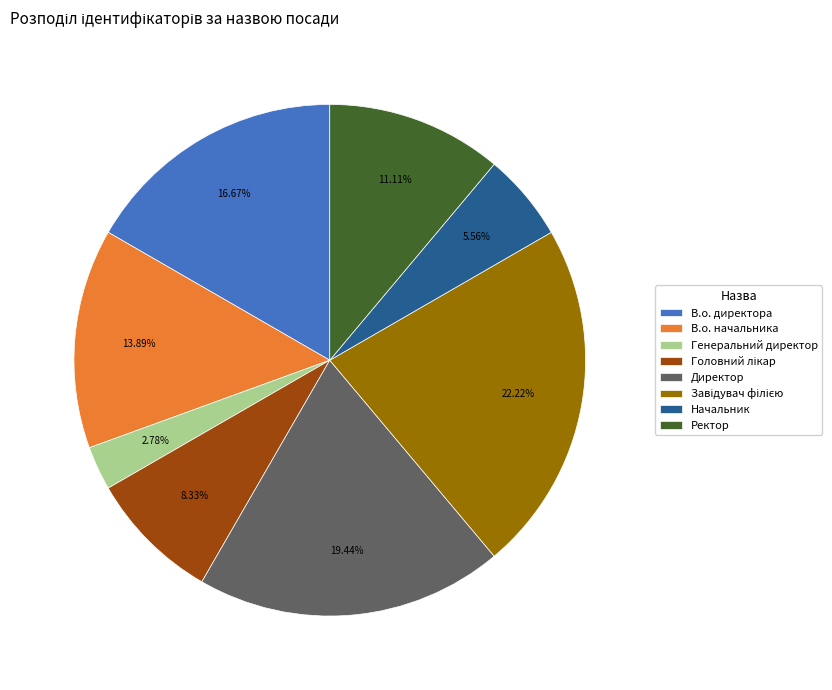

To the nearest percent, what is the average slice percentage?

12%